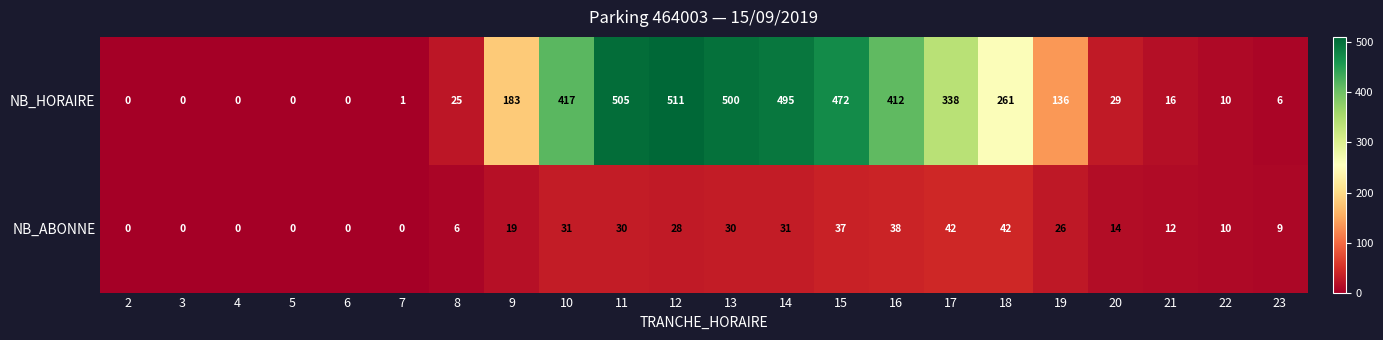

Which series has the largest total across all categories?

NB_HORAIRE